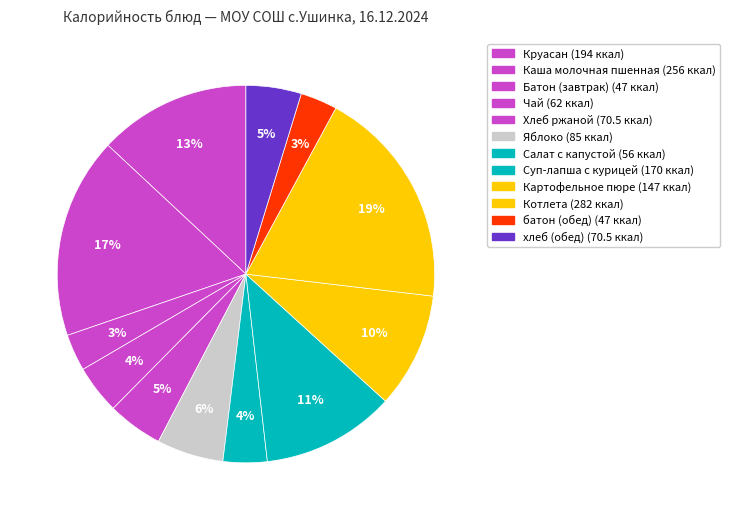

Count the number of slices in the pie.

12